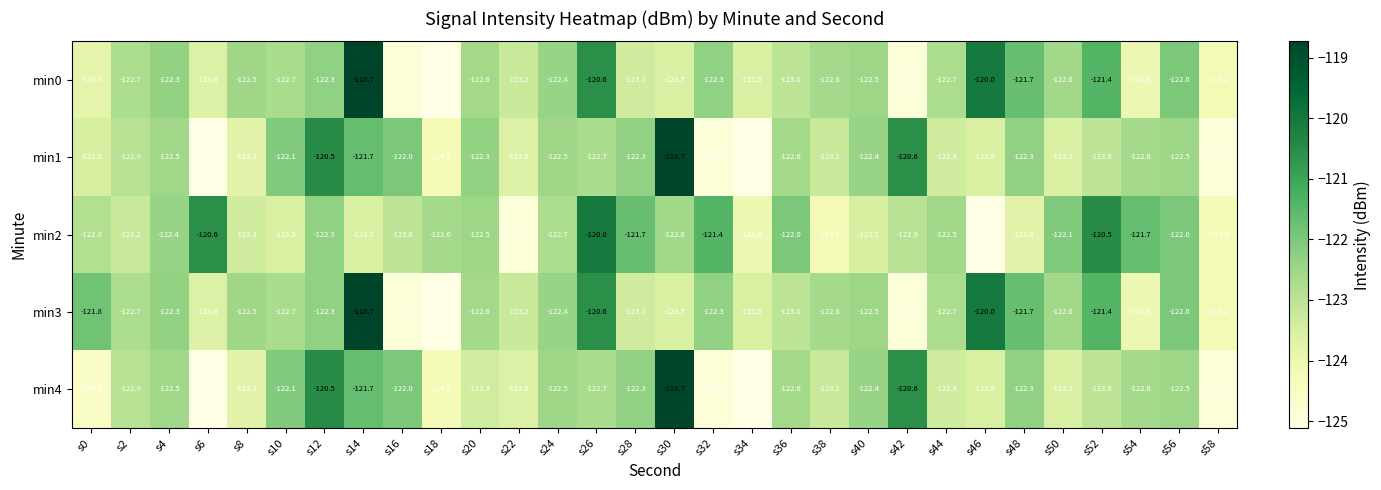

The value of min2 at s54 is -27.0. True or false?

False